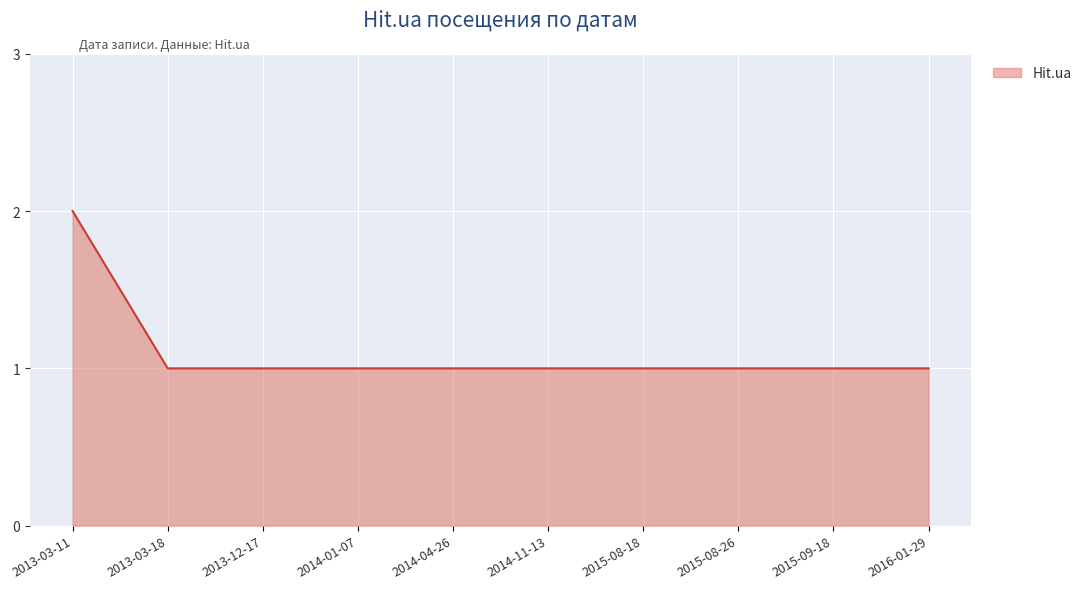

At which category does the chart reach its peak across all series?

2013-03-11